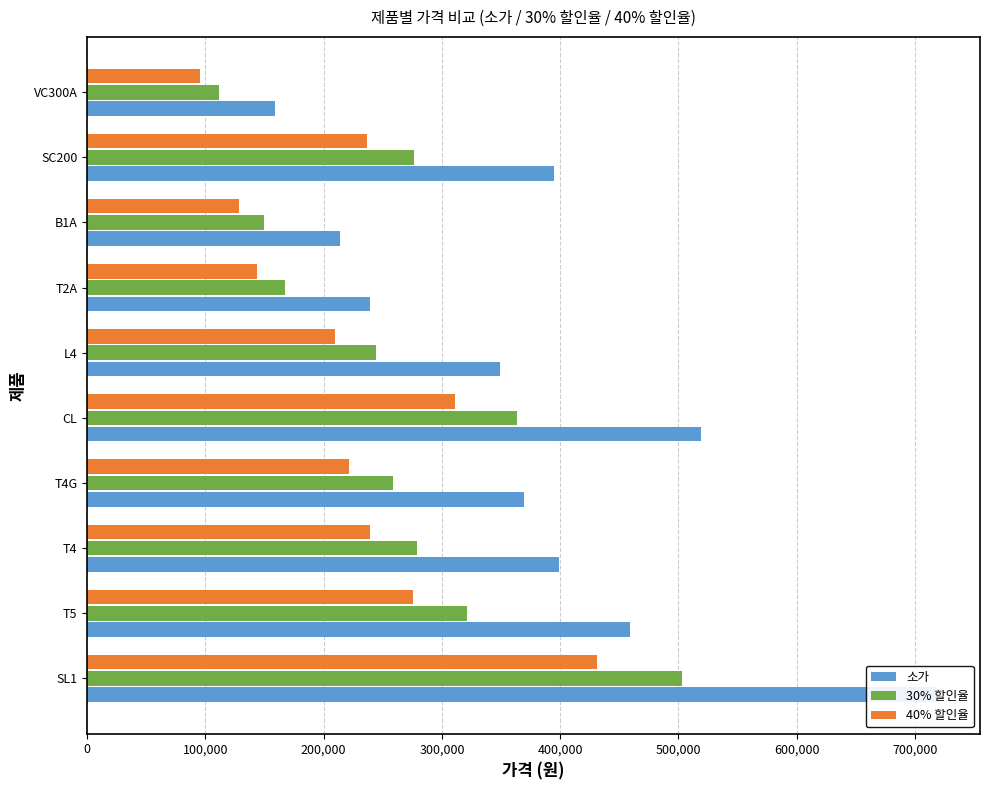

What is the sum of all 30% 할인율 values?

2674700